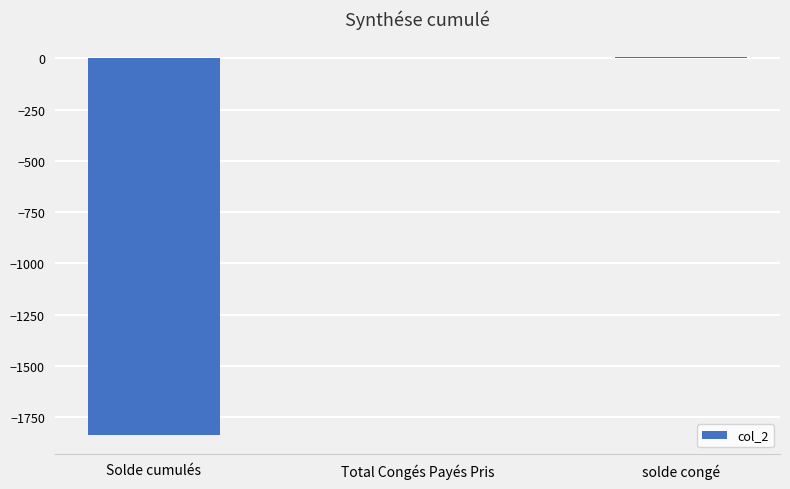

Where is the data nearest to the value -915?

Total Congés Payés Pris